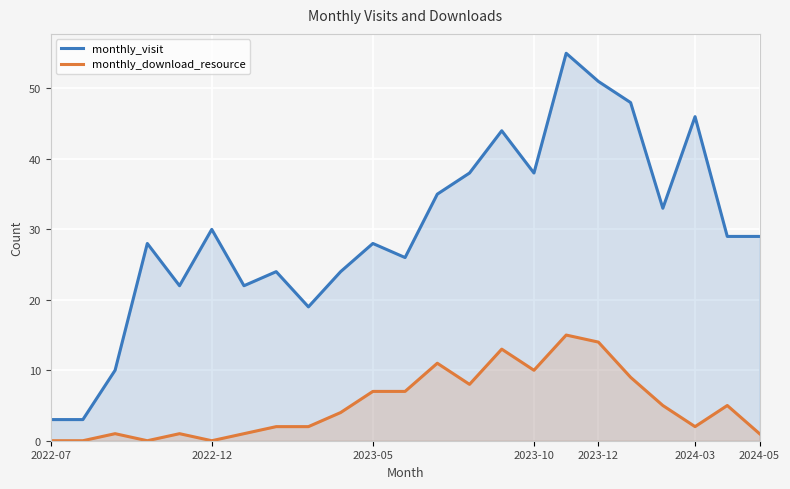

What is the sum of the monthly_download_resource values at 14 and 12?

24